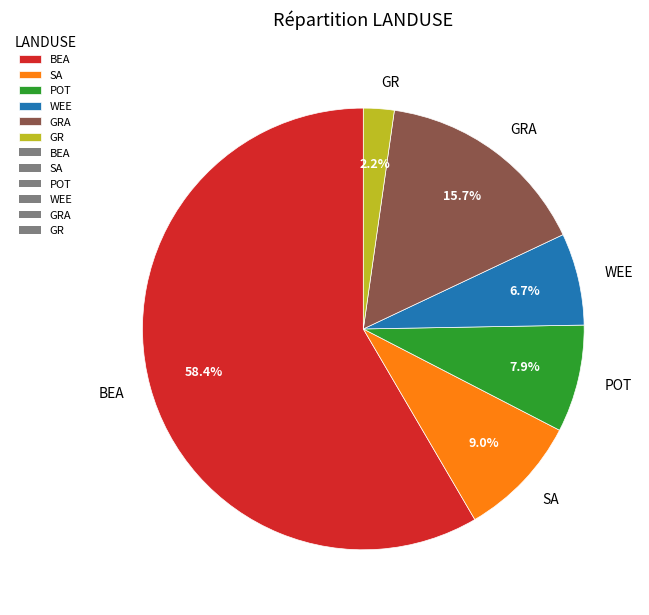

How many segments does this pie chart have?

6